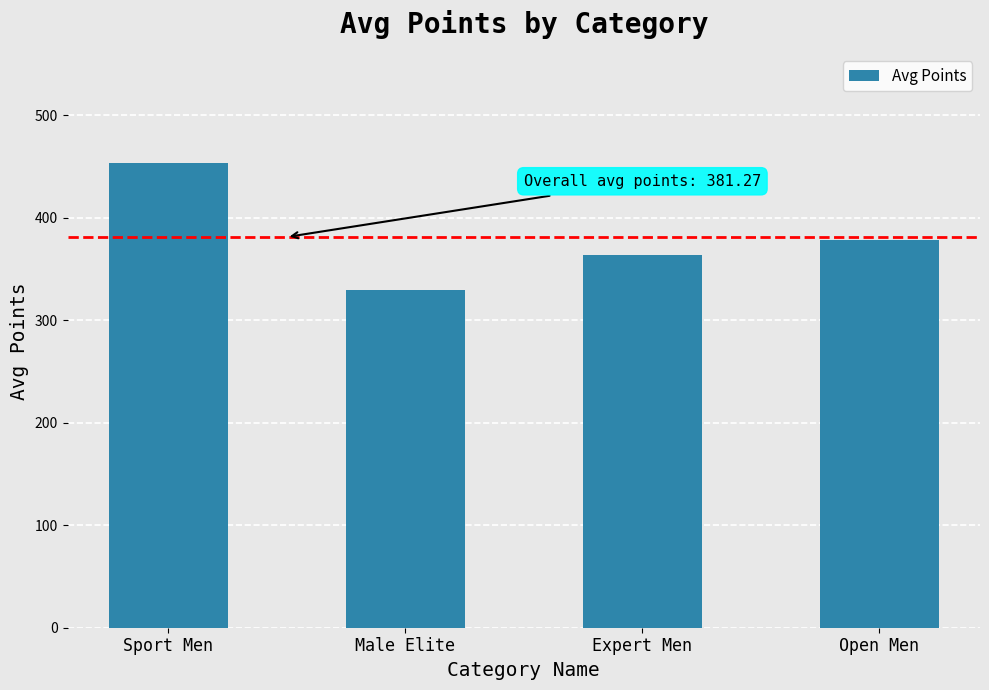

What is the difference between the maximum and second lowest values?

89.8